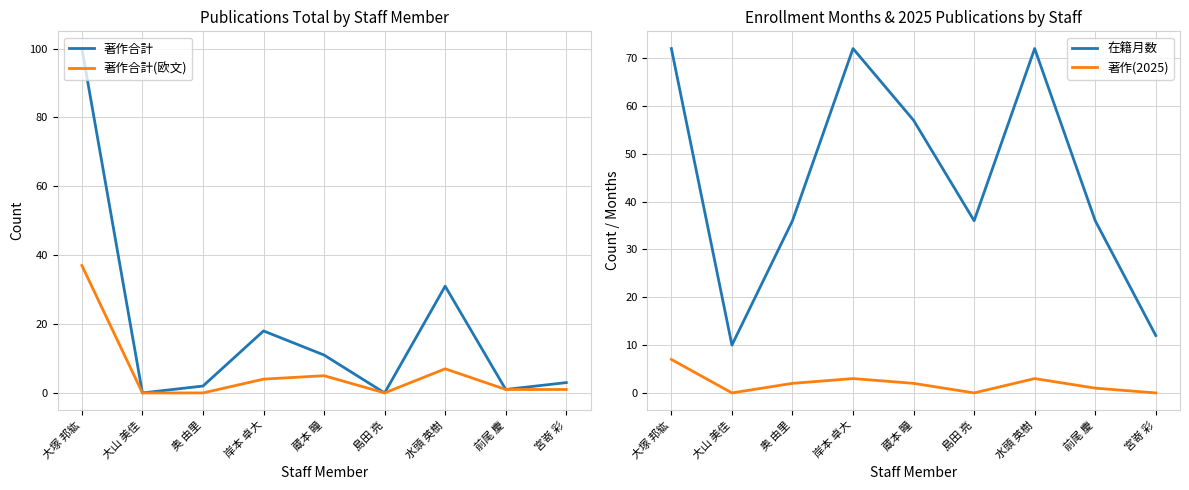

Reading left to right, transcribe all the data shown in this chart.

著作合計: 100	0	2	18	11	0	31	1	3
著作合計(欧文): 37	0	0	4	5	0	7	1	1
在籍月数: 72	10	36	72	57	36	72	36	12
著作(2025): 7	0	2	3	2	0	3	1	0